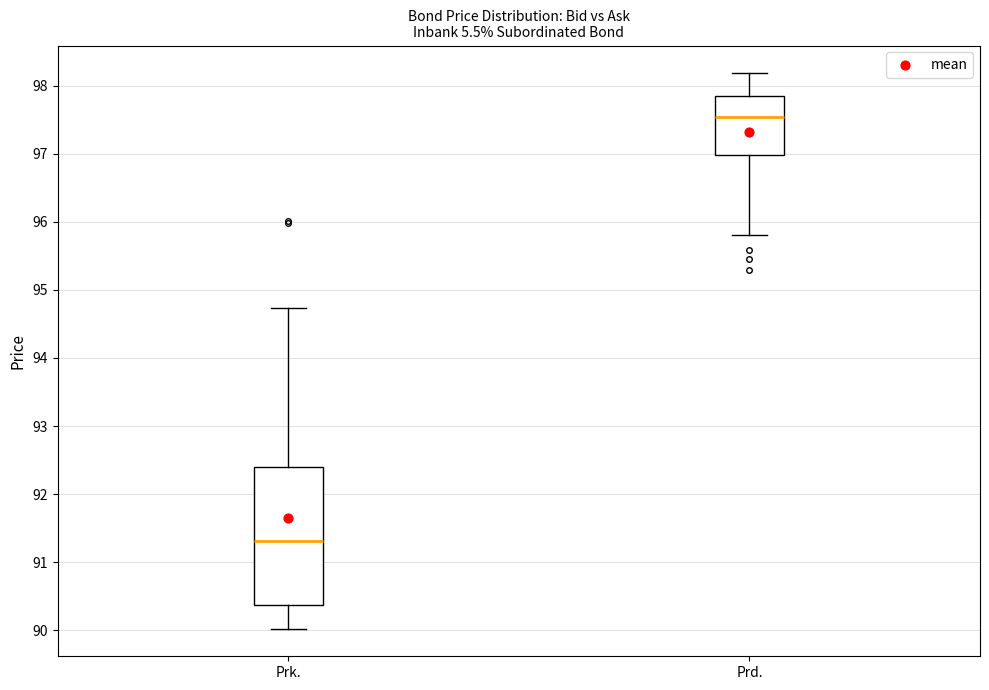

Reading left to right, transcribe this box plot: for each box, give where its median line is, the range the box spans, and where its two whiskers end, as read against the y-axis. The values are not printed on the chart, so give them approximately, as read against the axis.

Prk.: median 91.3, box 90.4 to 92.4, whiskers 90.0 to 94.7
Prd.: median 97.5, box 97.0 to 97.8, whiskers 95.8 to 98.2